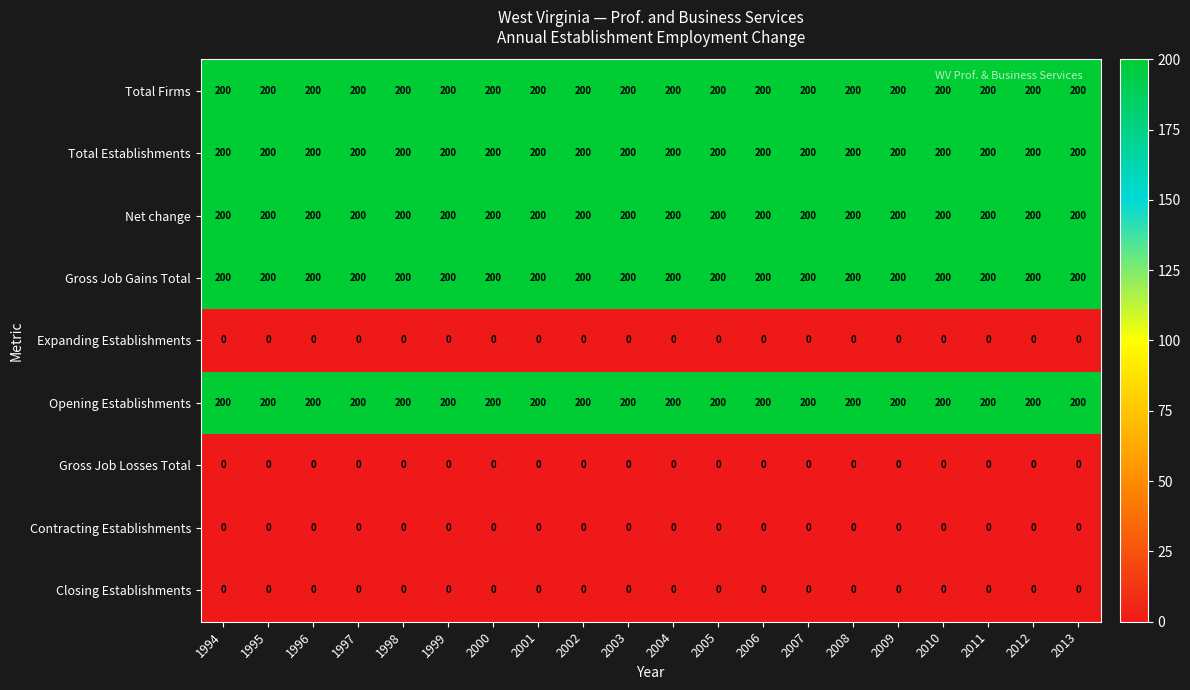

The Net change series shows 200 at 2007. True or false?

True